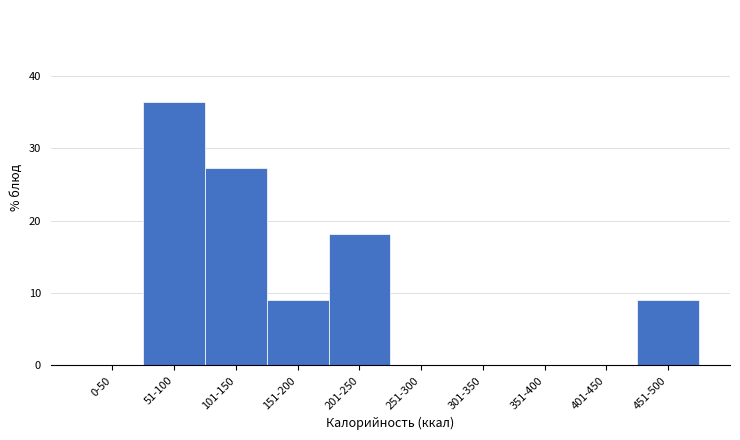

Reading left to right, transcribe all the data shown in this chart.

0-50=0.0	51-100=36.4	101-150=27.3	151-200=9.1	201-250=18.2	251-300=0.0	301-350=0.0	351-400=0.0	401-450=0.0	451-500=9.1